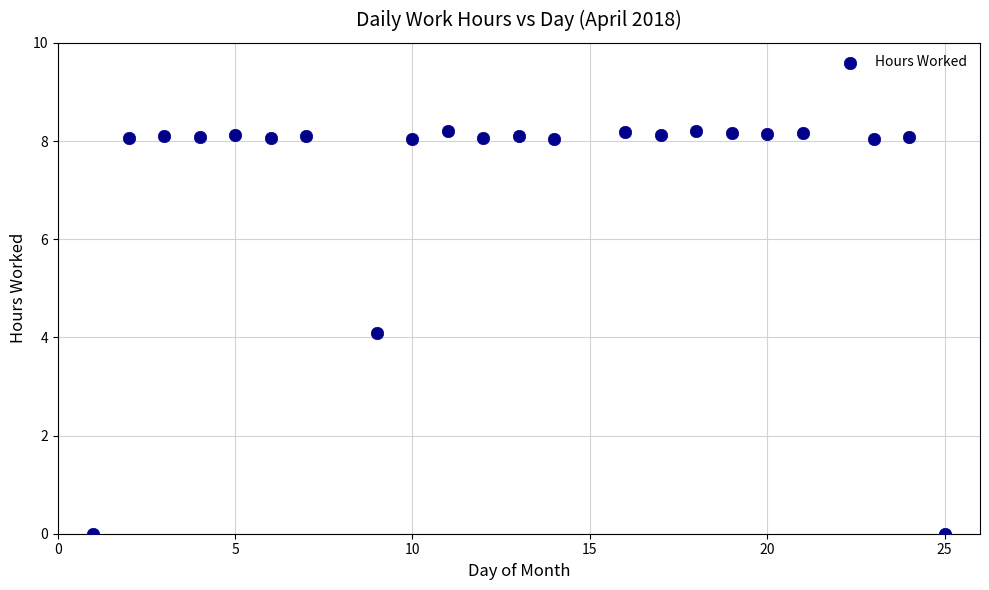

What is the range of X values (max minus min)?

24.0